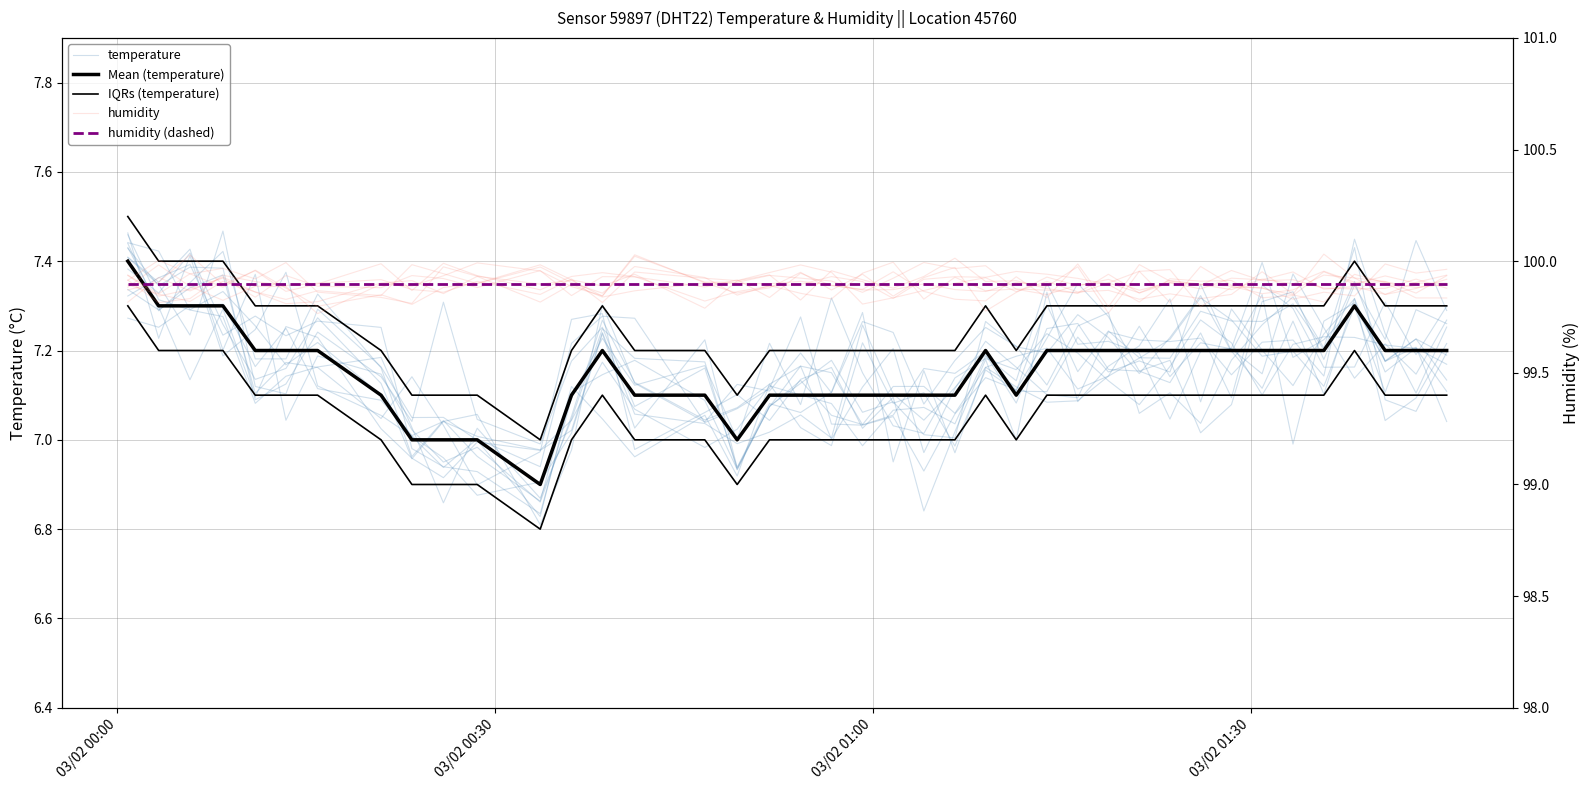

What is the difference between the second highest and second lowest values in the Mean (temperature) series?

0.3